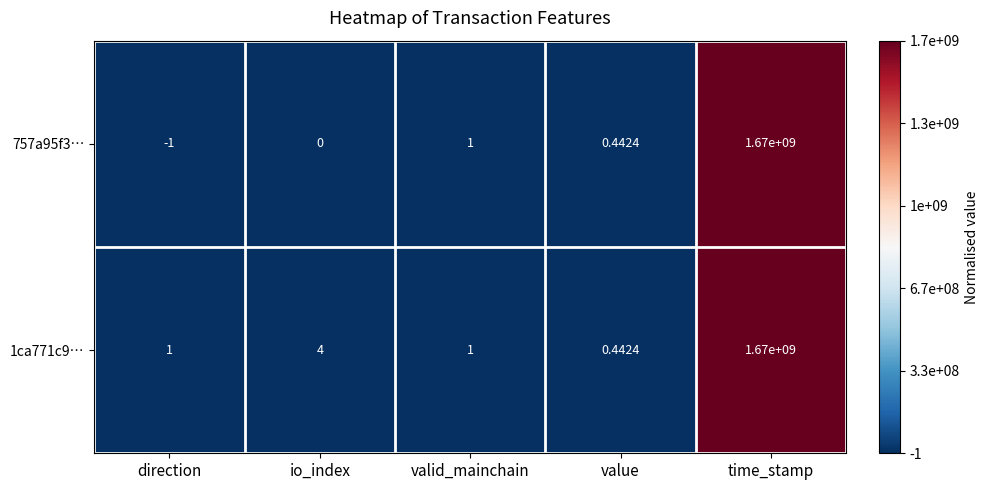

Count the number of categories in the chart.

5